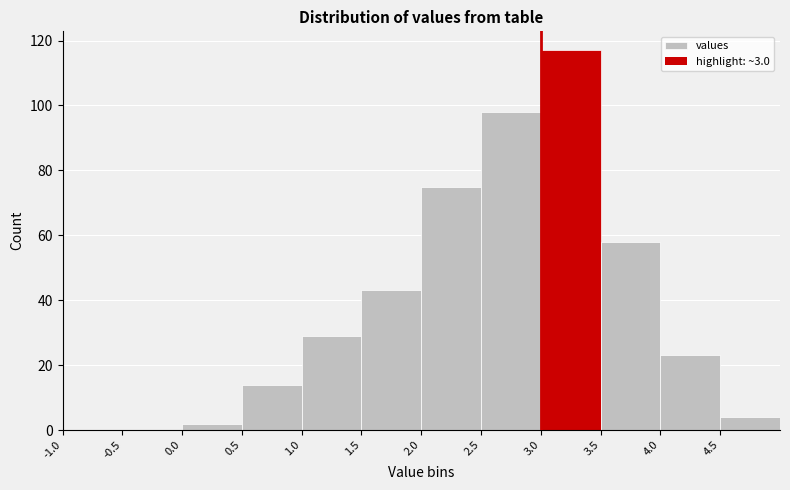

Over which range of the x-axis is the bar tallest?

3.0 to 3.5